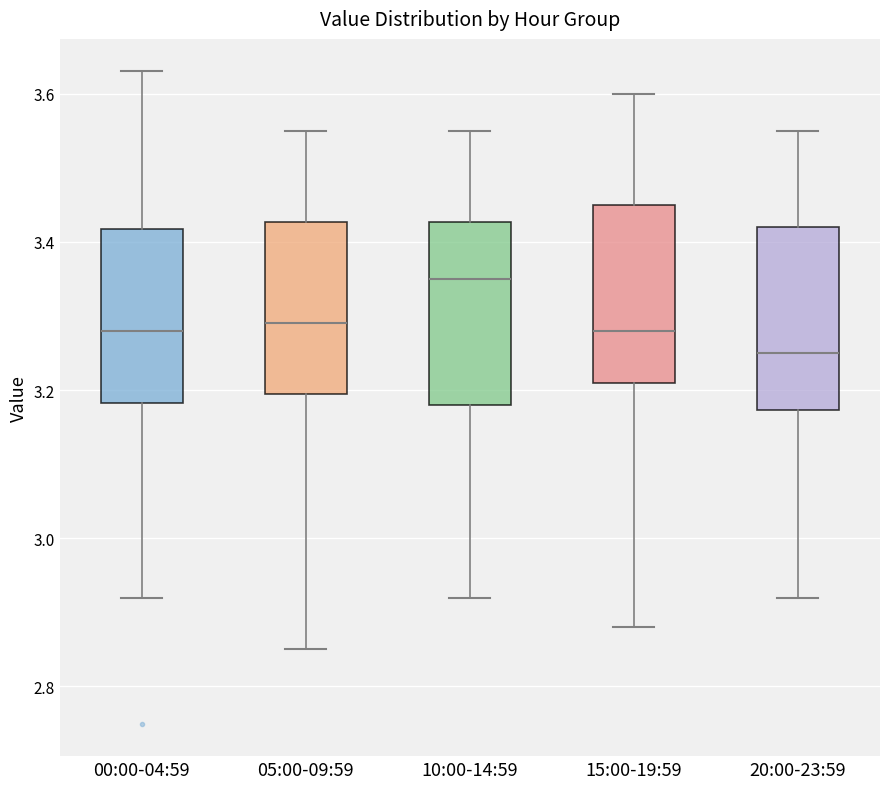

Where does the median line of the box for 00:00-04:59 sit on the y-axis? The values are not printed on the chart, so give them approximately, as read against the axis.

3.28